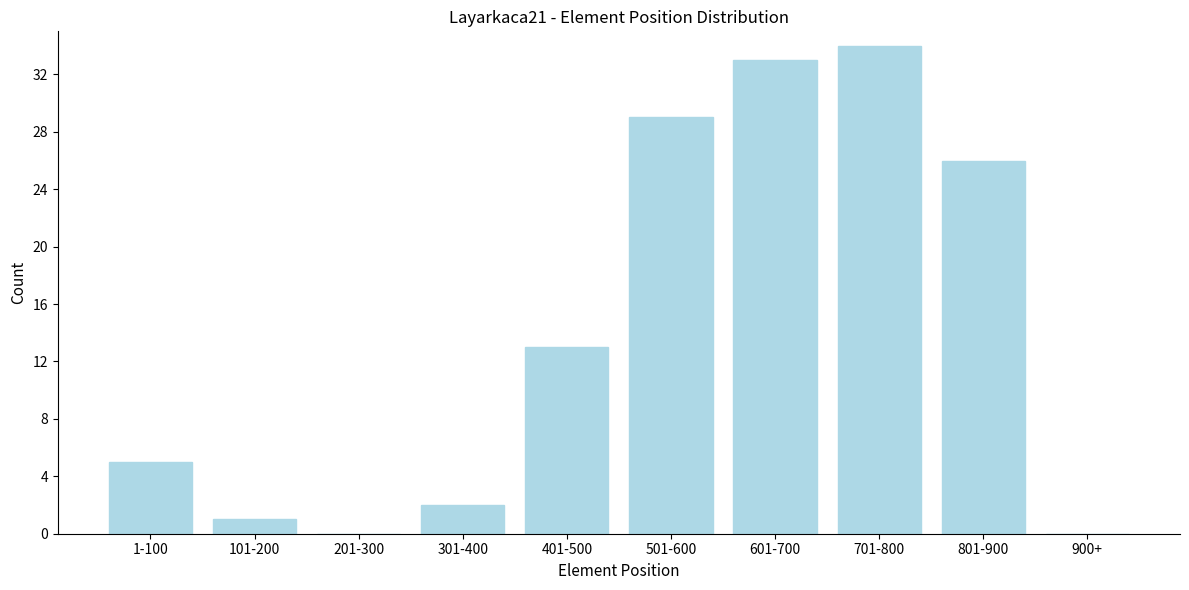

Reading left to right, transcribe all the data shown in this chart.

1-100=5	101-200=1	201-300=0	301-400=2	401-500=13	501-600=29	601-700=33	701-800=34	801-900=26	900+=0